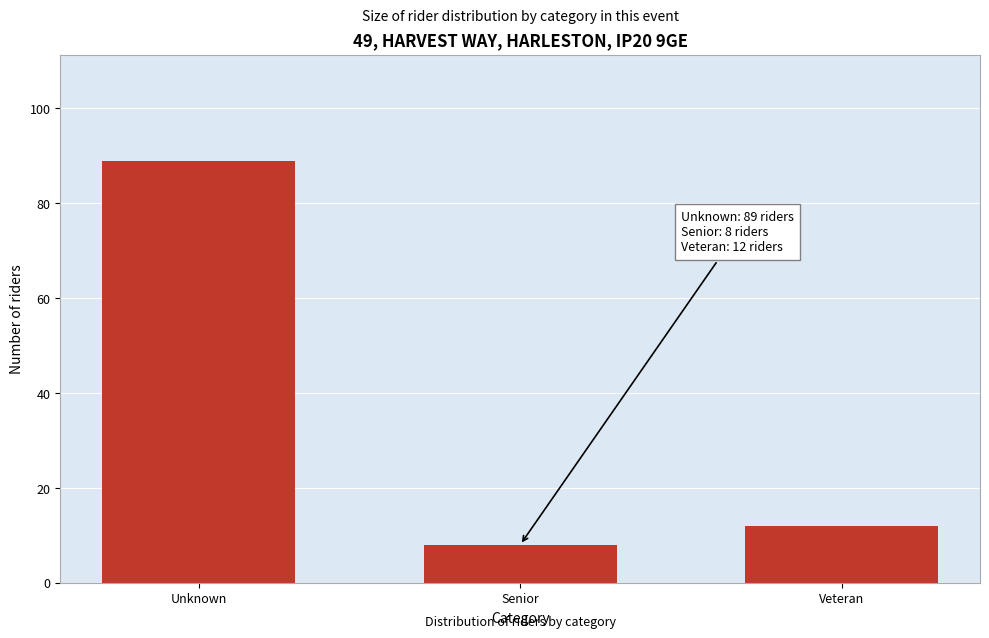

Reading right to left, extract all data points from this chart.

Veteran=12	Senior=8	Unknown=89